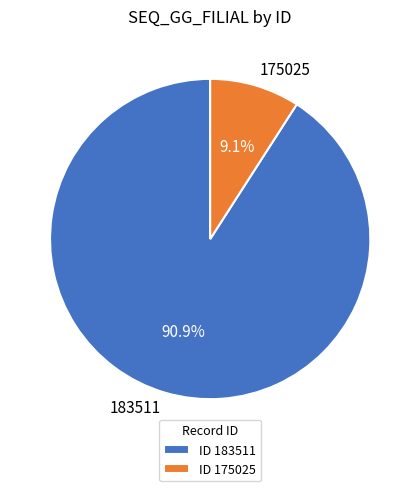

Approximately how many times larger is the value at 183511 compared to 175025?

10.0